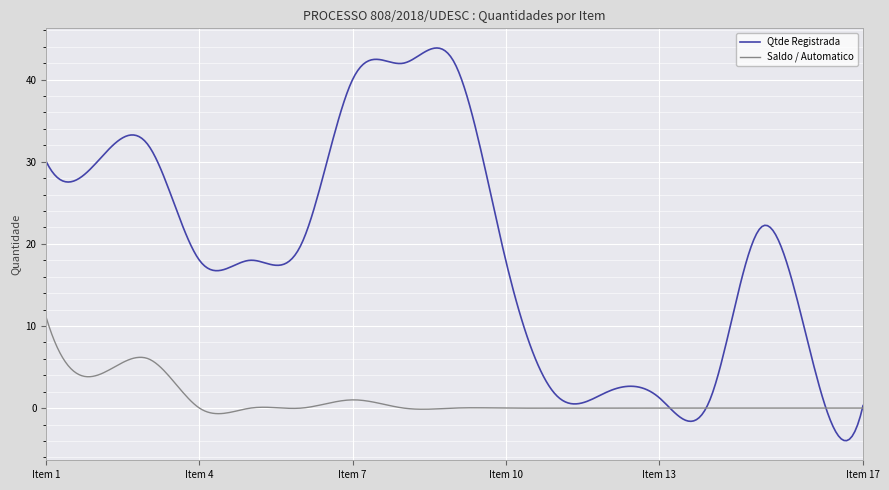

Which series has the largest total across all categories?

Qtde Registrada